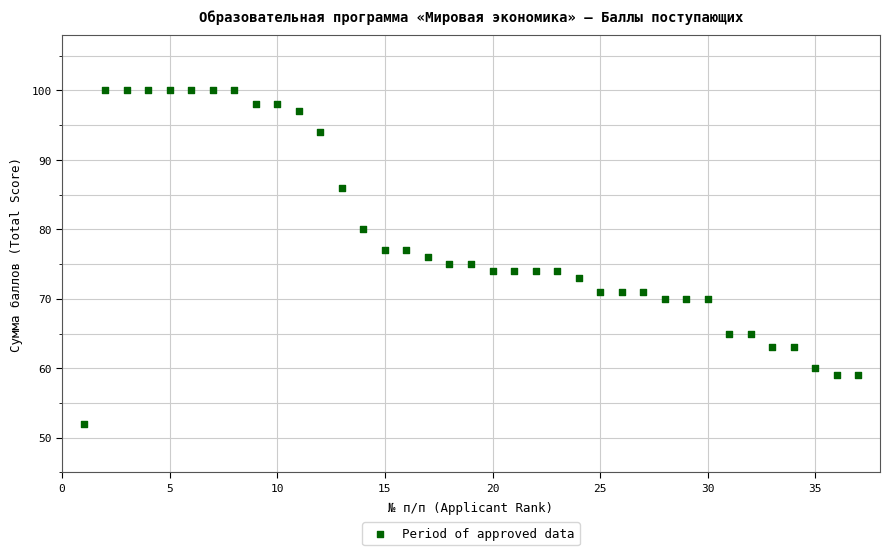

What is the range of Y values (max minus min)?

48